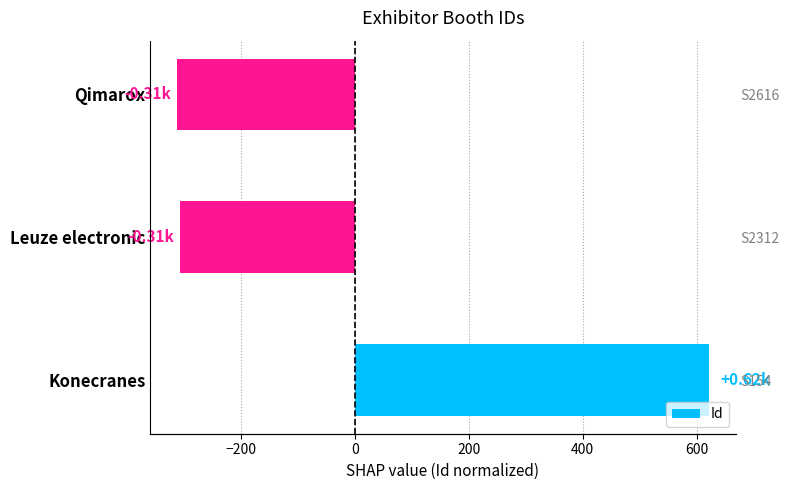

What position from the left is Qimarox?

3